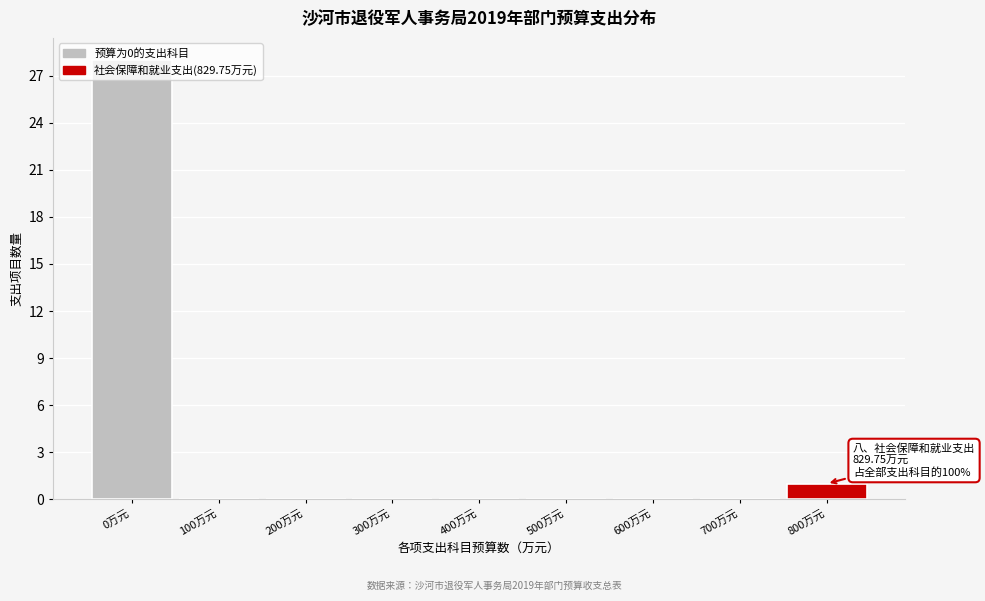

Which category has the highest value across all series?

0万元